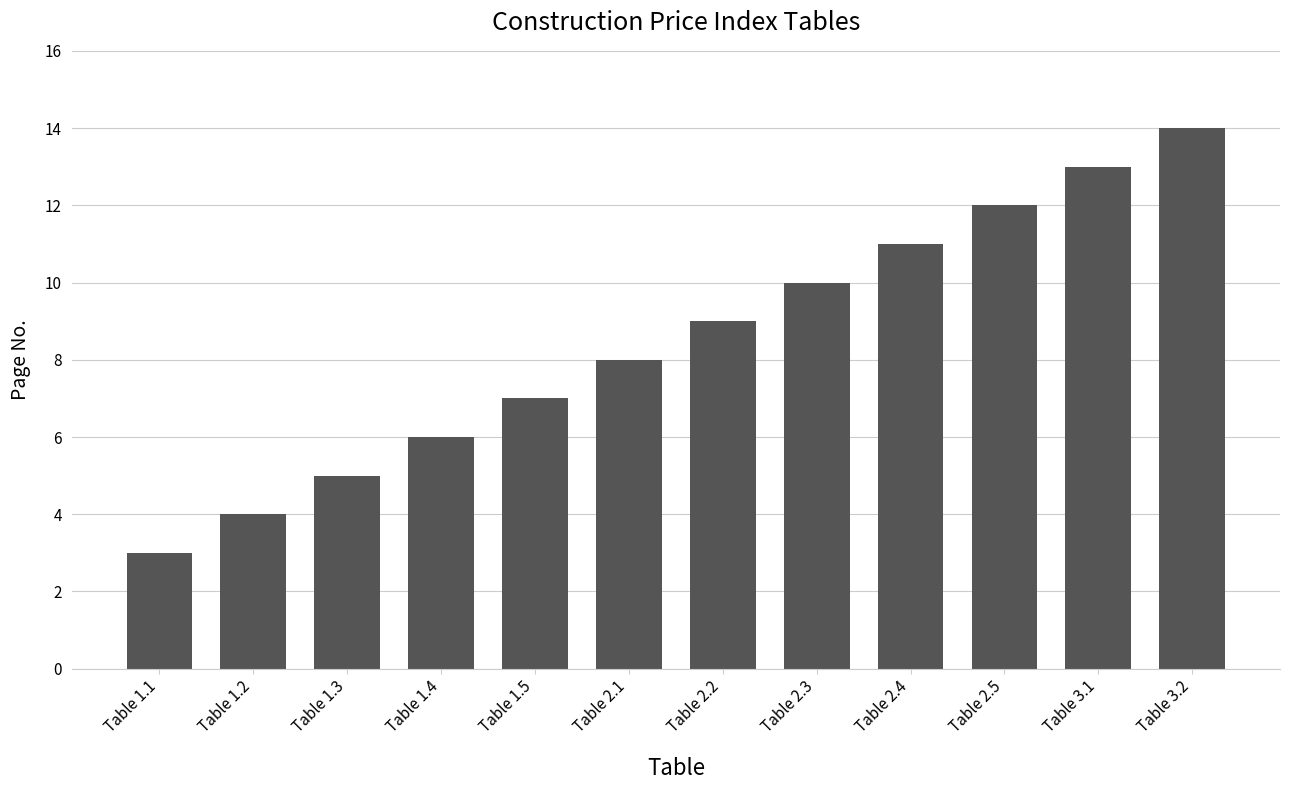

Which has a higher value, Table 1.3 or Table 2.1?

Table 2.1